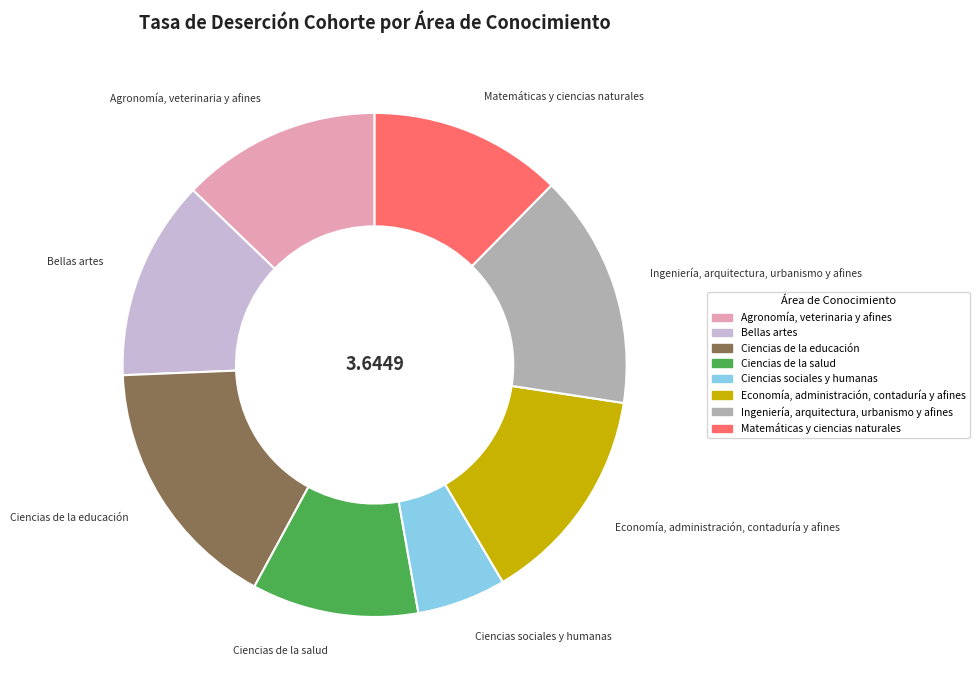

True or false: Matemáticas y ciencias naturales accounts for 12% of the total.

True